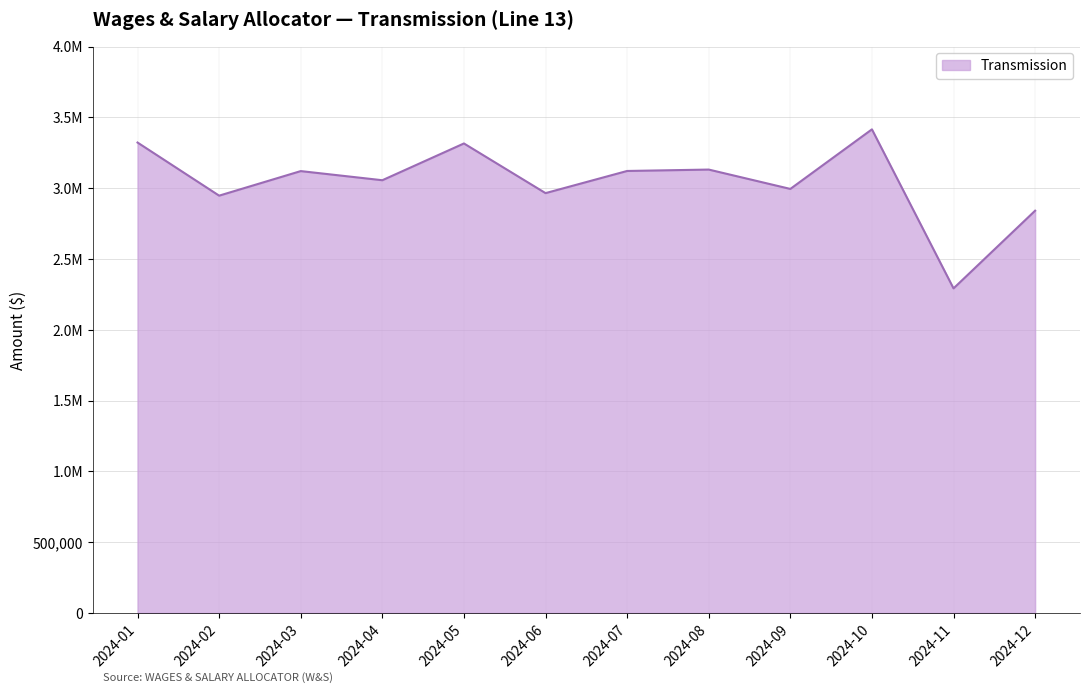

Reading left to right, transcribe all the data shown in this chart.

2024-01=3321885.4	2024-02=2946744.9	2024-03=3120193.8	2024-04=3055714.0	2024-05=3315387.0	2024-06=2964613.2	2024-07=3121069.6	2024-08=3130976.7	2024-09=2994302.2	2024-10=3414993.2	2024-11=2291852.9	2024-12=2840539.6